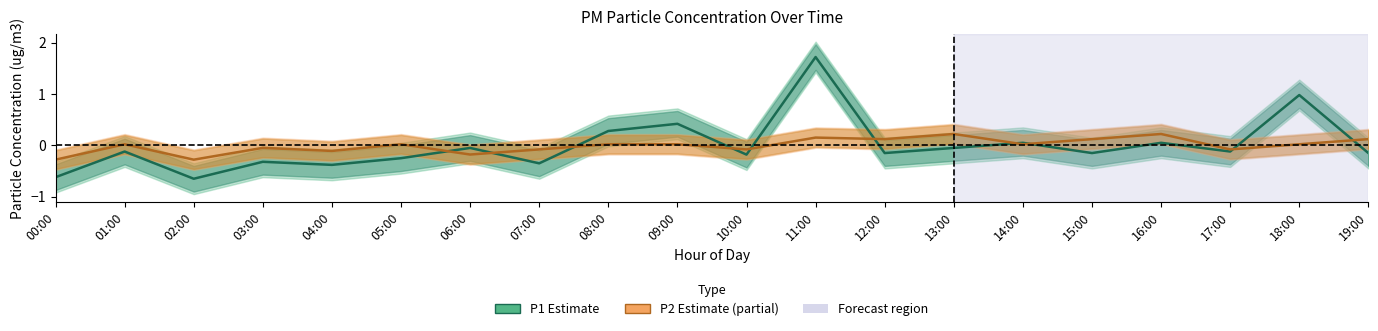

Where is P2 (Estimate partial) nearest to the value 0?

01:00